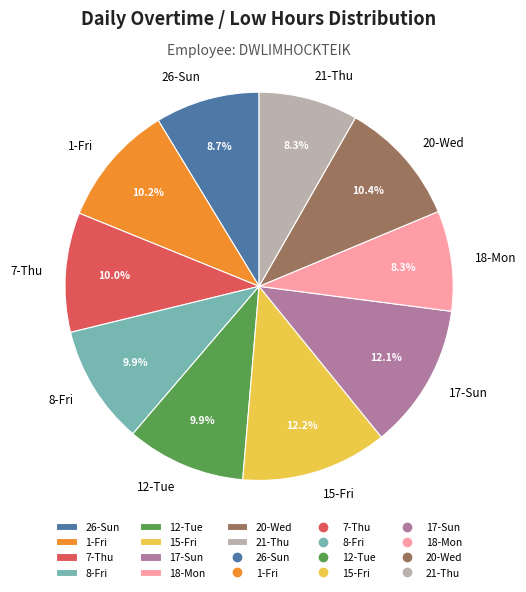

Approximately how many times larger is the value at 1-Fri compared to 26-Sun?

1.2